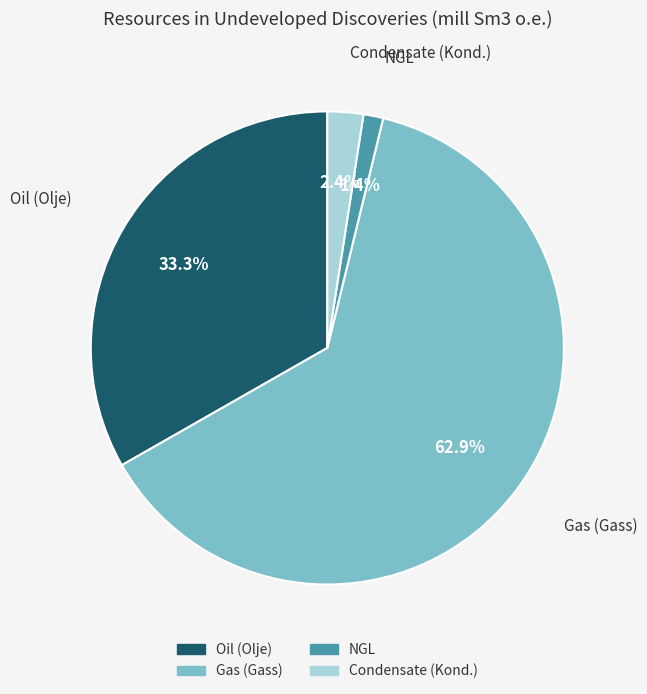

Combined, what portion of the pie is Condensate (Kond.) and NGL?

3.8%